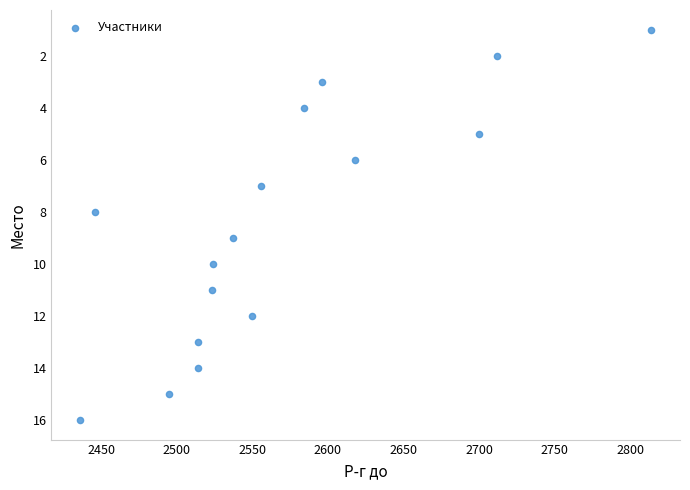

What is the range of X values (max minus min)?

378